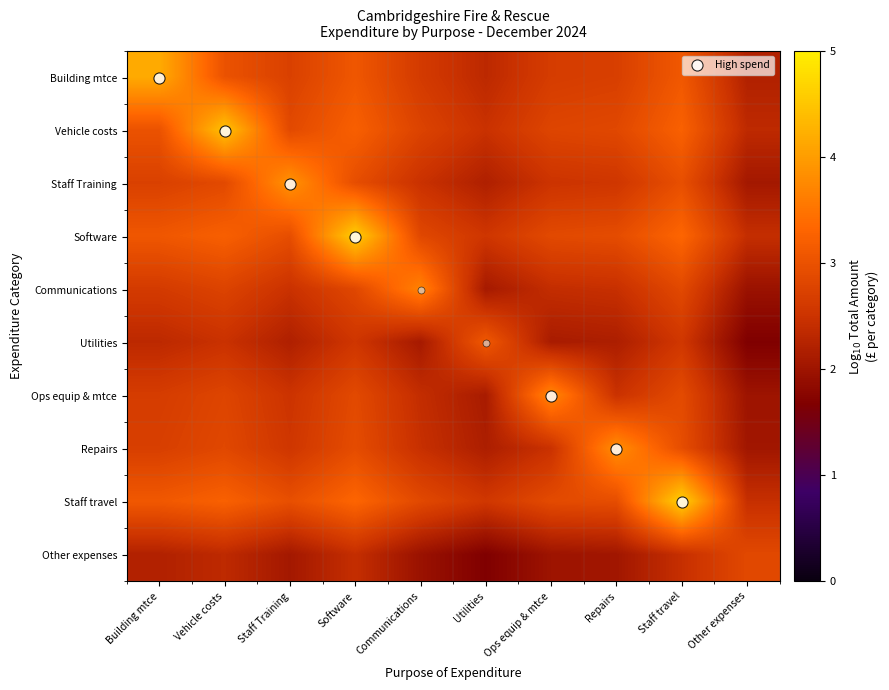

At how many categories does at least one series exceed 2?

10